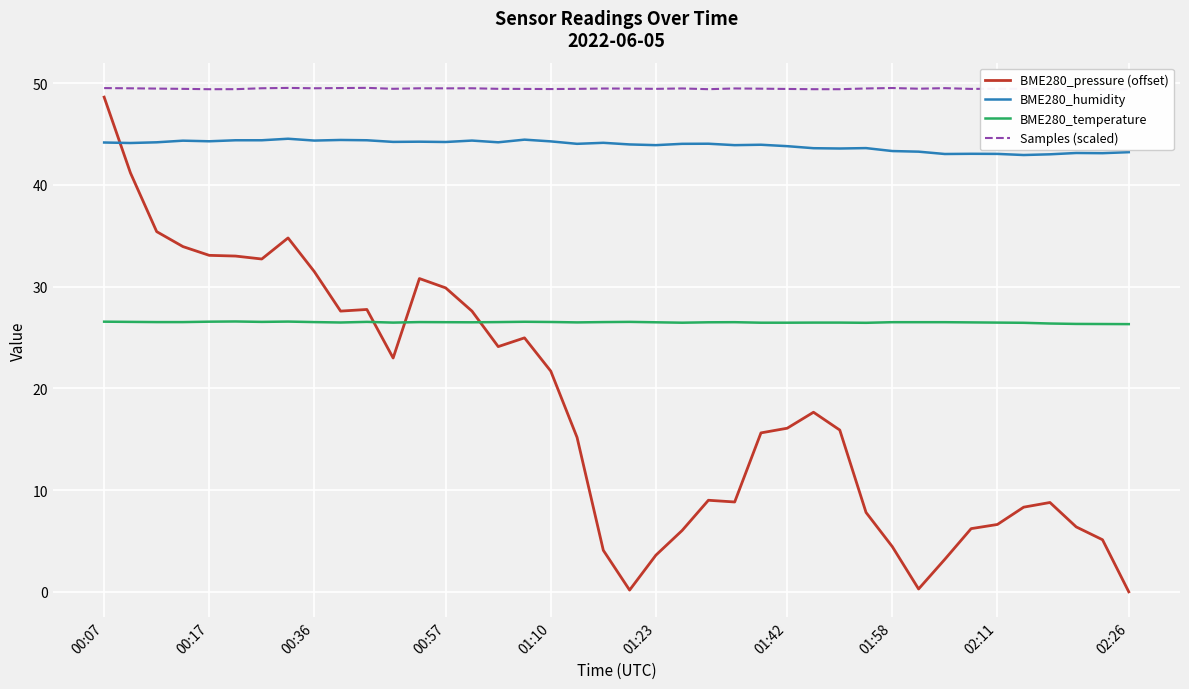

What is the difference between the maximum and minimum values in the BME280_temperature series?

0.3